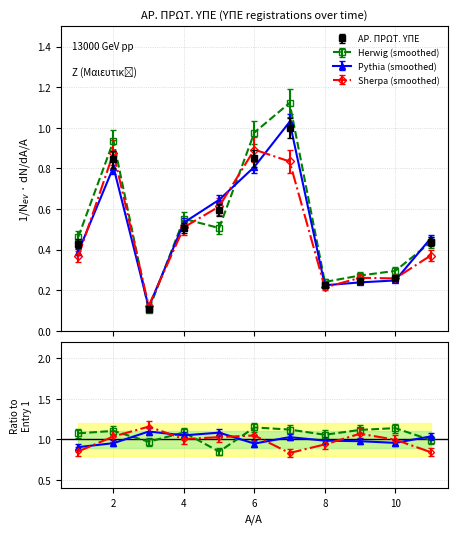

Reading right to left, what are all the values shown in this chart?

0.4	0.3	0.2	0.2	1.0	0.9	0.6	0.5	0.1	0.8	0.4